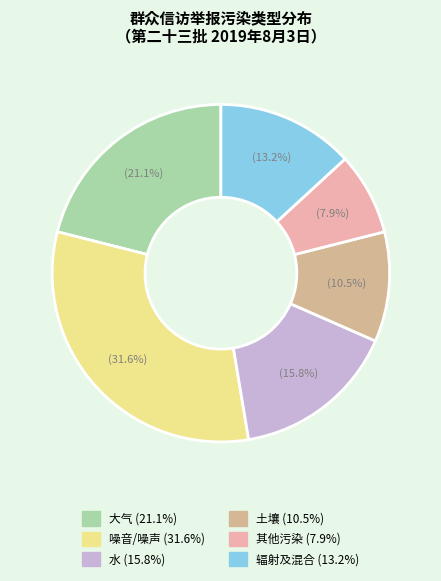

How many segments does this pie chart have?

6